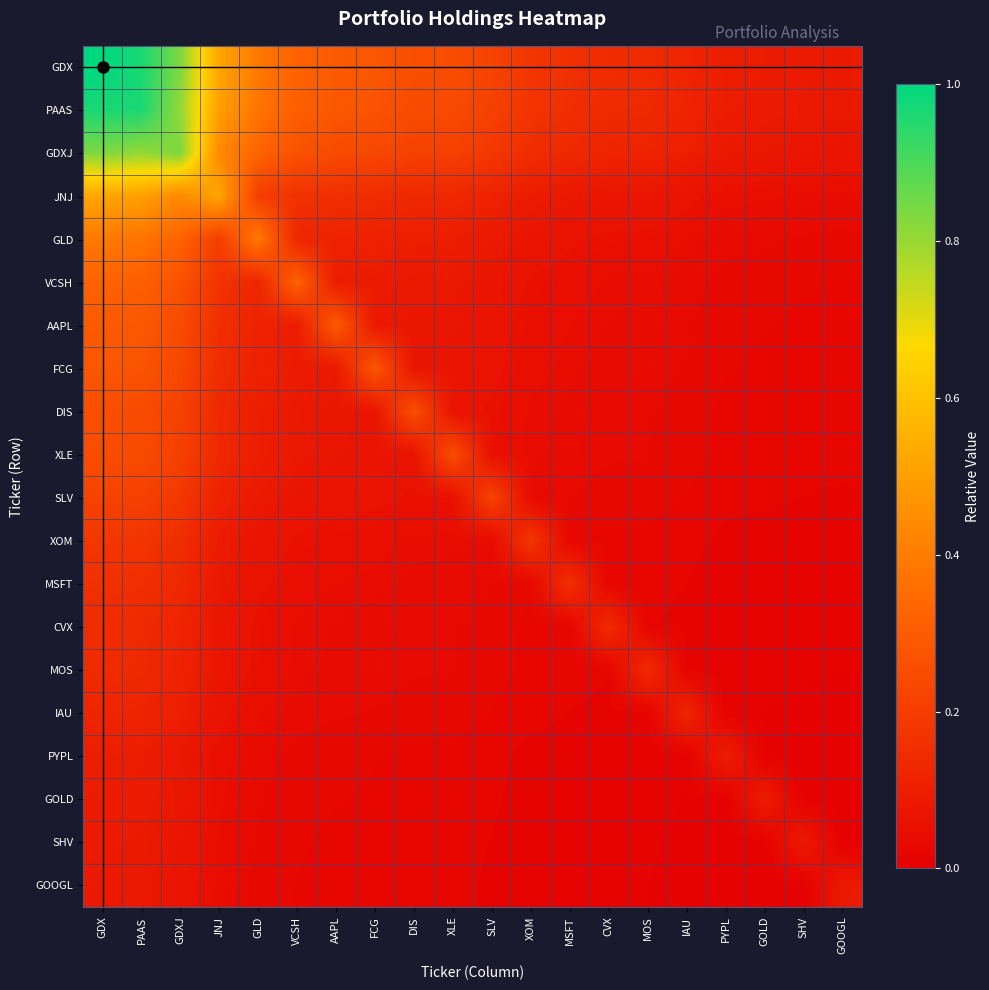

At which category does the chart reach its peak across all series?

GDX